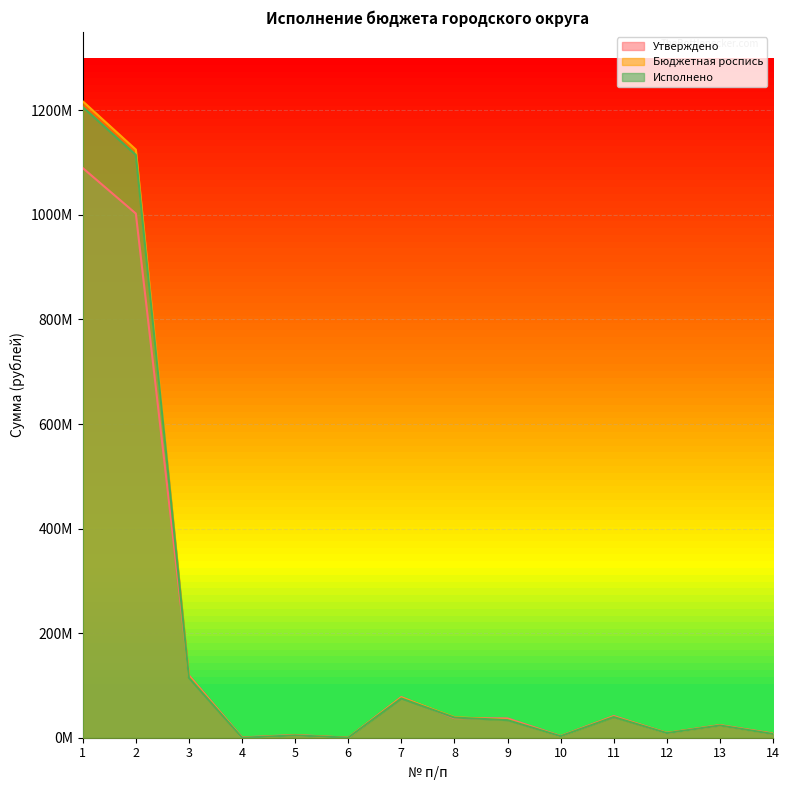

Where is the first local maximum for Утверждено?

5